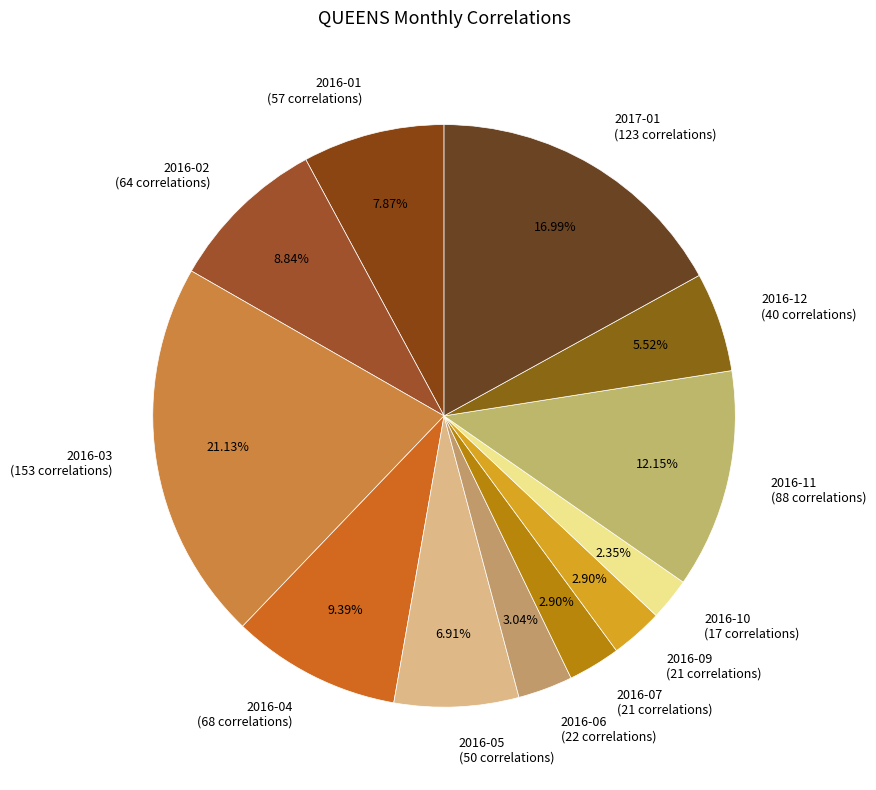

Combined, what portion of the pie is 2016-10 and 2017-01?

19.3%